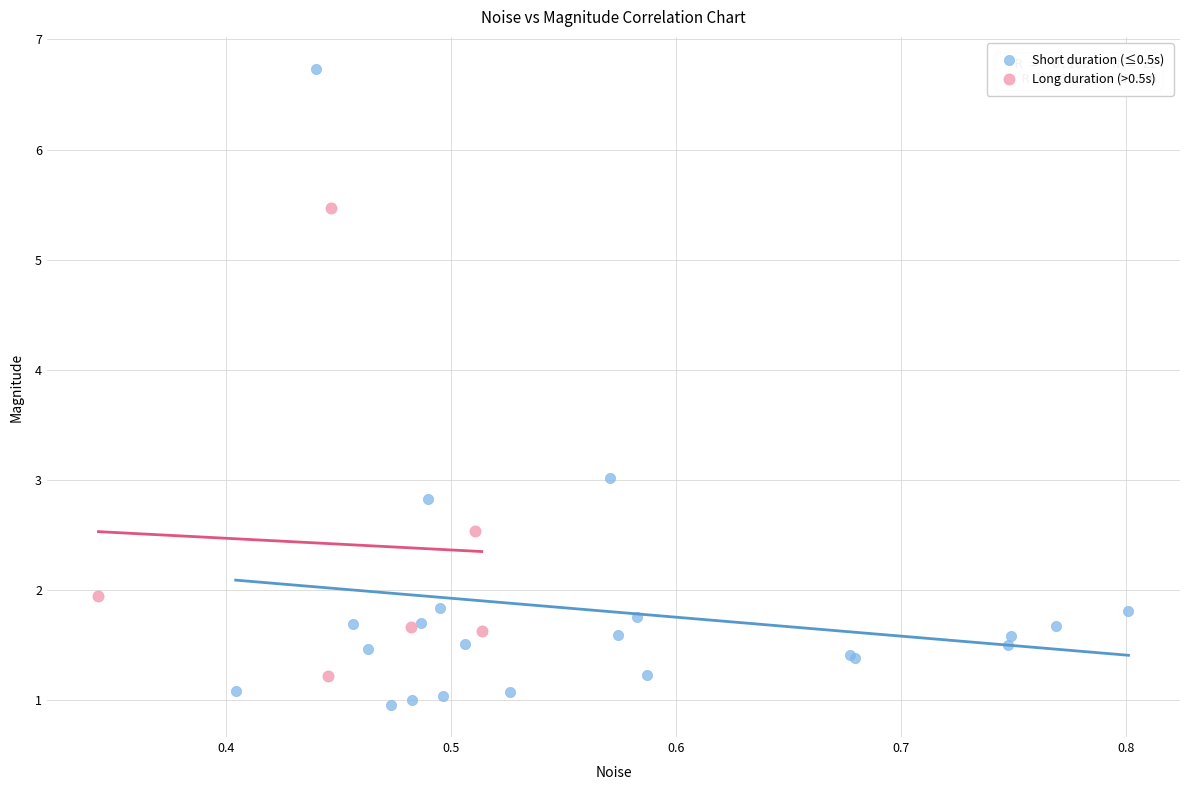

Which series contains the lowest Y value?

Short duration (≤0.5s)